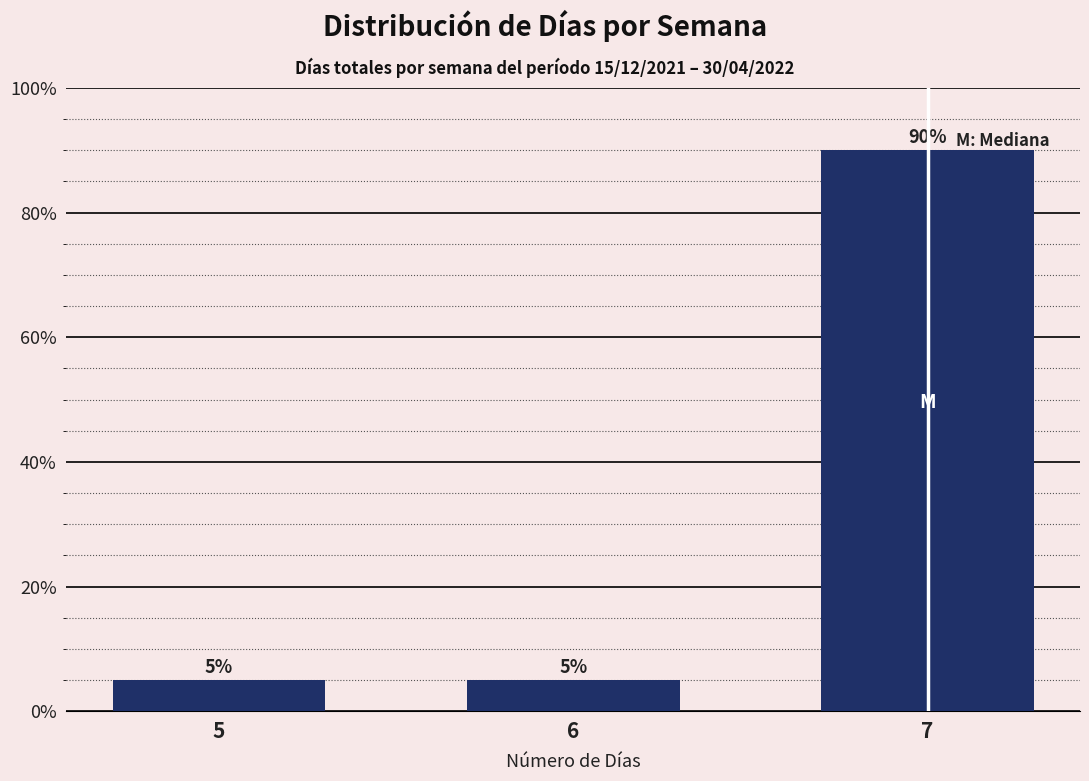

Reading left to right, extract all data points from this chart.

5	5	90